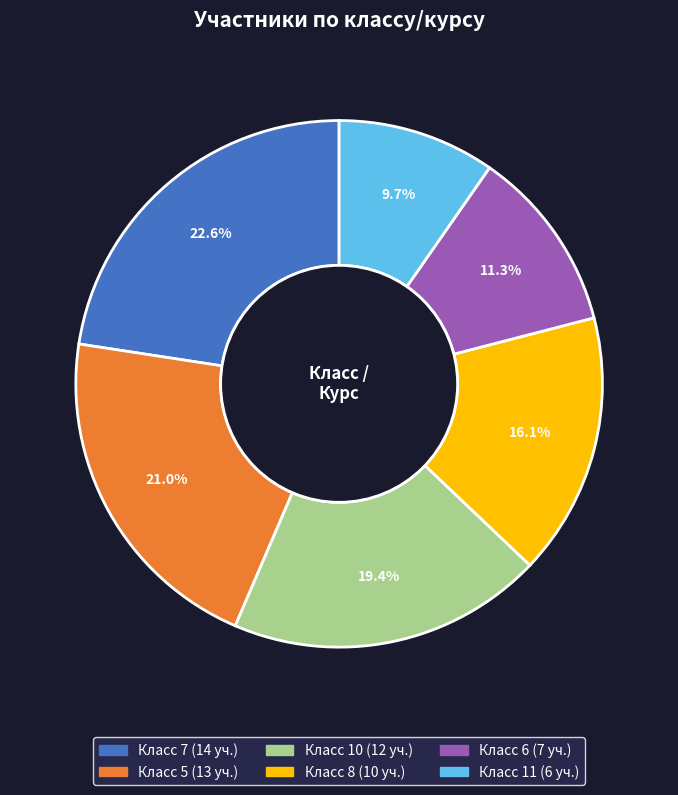

Does any single category account for the majority?

No